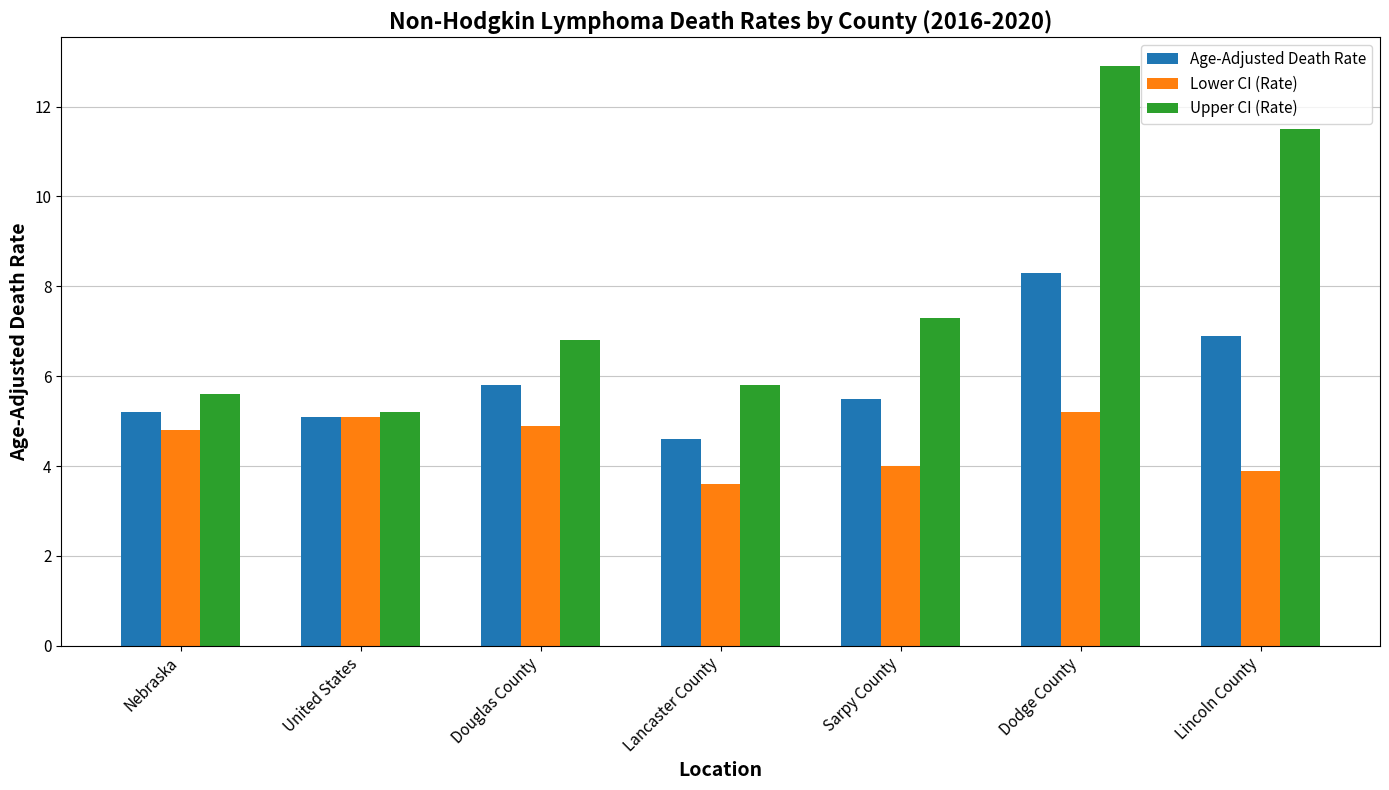

What is the difference between the highest and lowest values at Lancaster County?

2.2